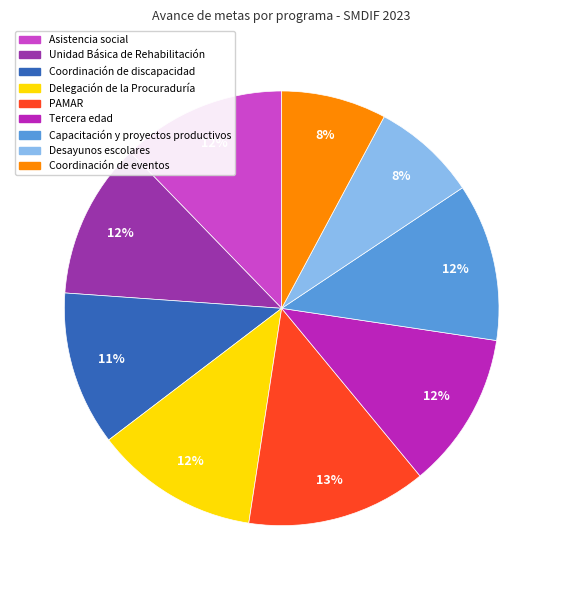

True or false: Tercera edad accounts for 12% of the total.

True